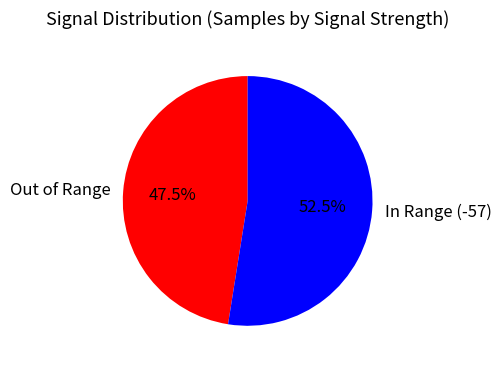

Which slice is the smallest?

Out of Range